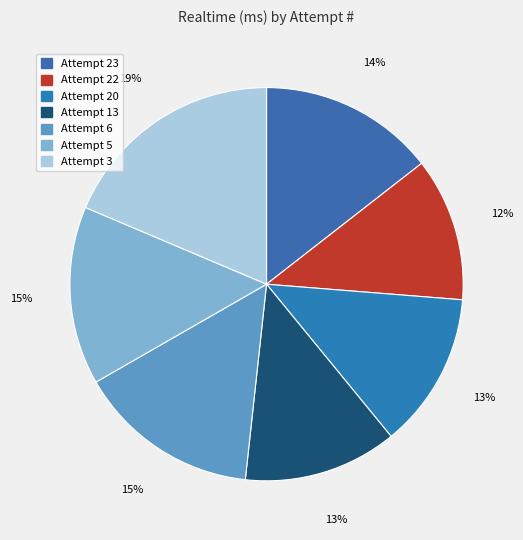

Is the sum of Attempt 3 and Attempt 6 greater than half?

No